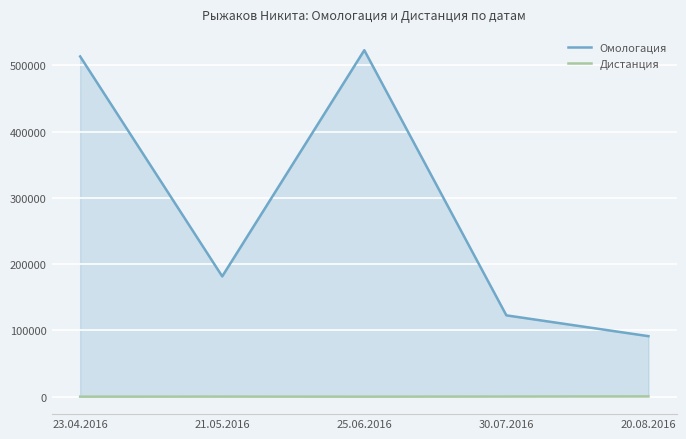

What are all the series names shown in the legend?

Омологация, Дистанция